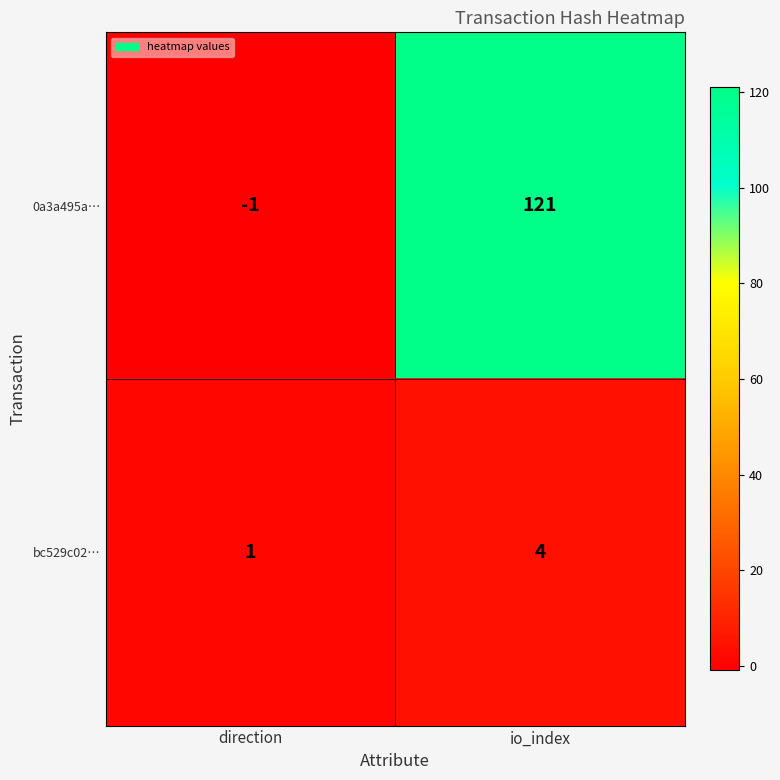

Rank the series at direction from lowest to highest value.

0a3a495a…, bc529c02…